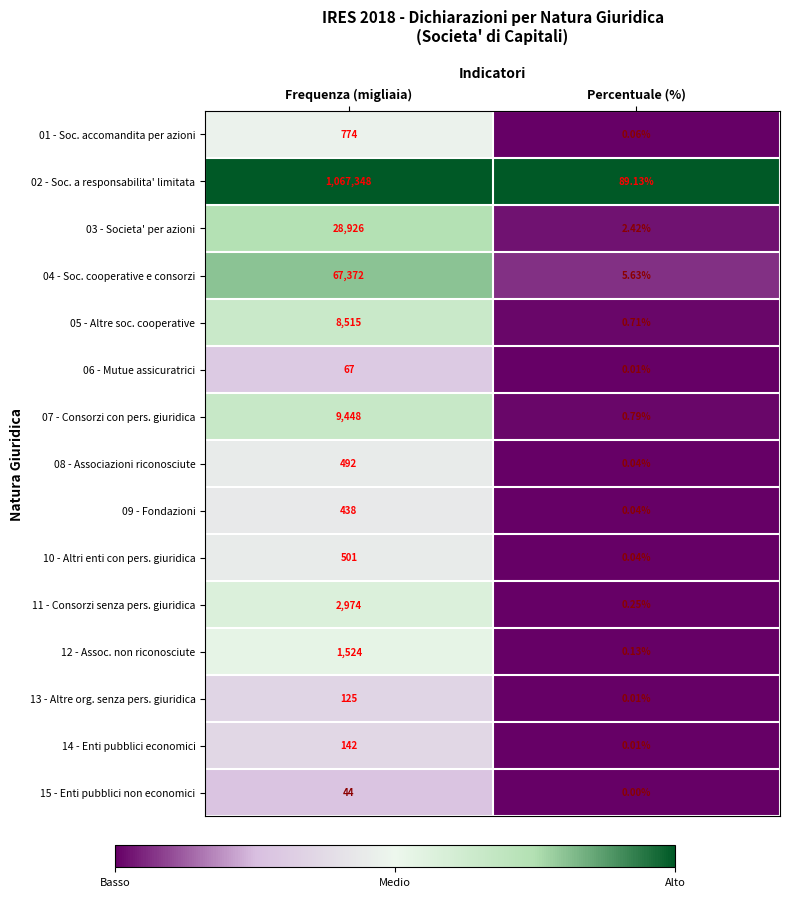

At which label is 09 - Fondazioni closest to 219?

Percentuale (%)